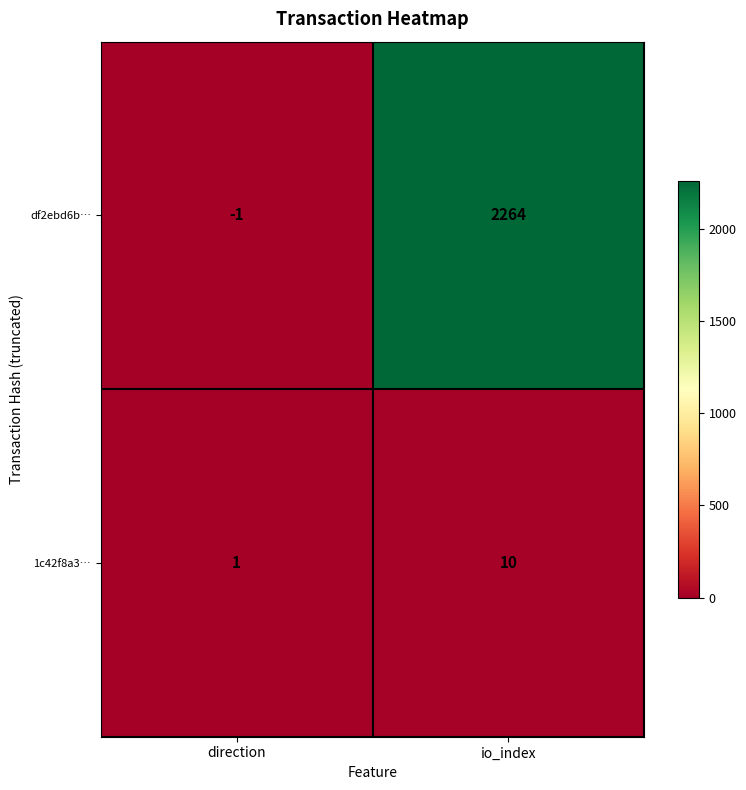

What value does the df2ebd6b… series have at io_index, to the nearest 10?

2260